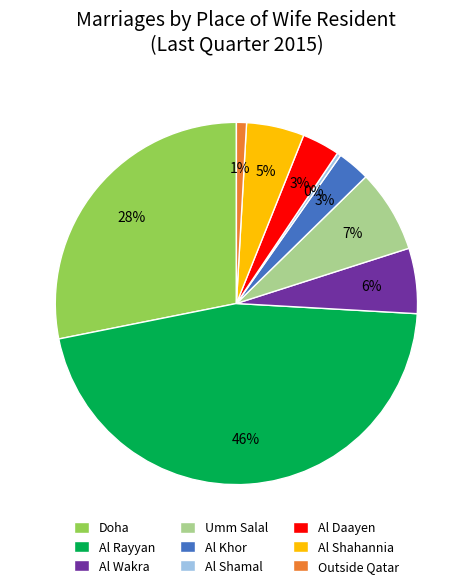

Does any single category account for the majority?

No